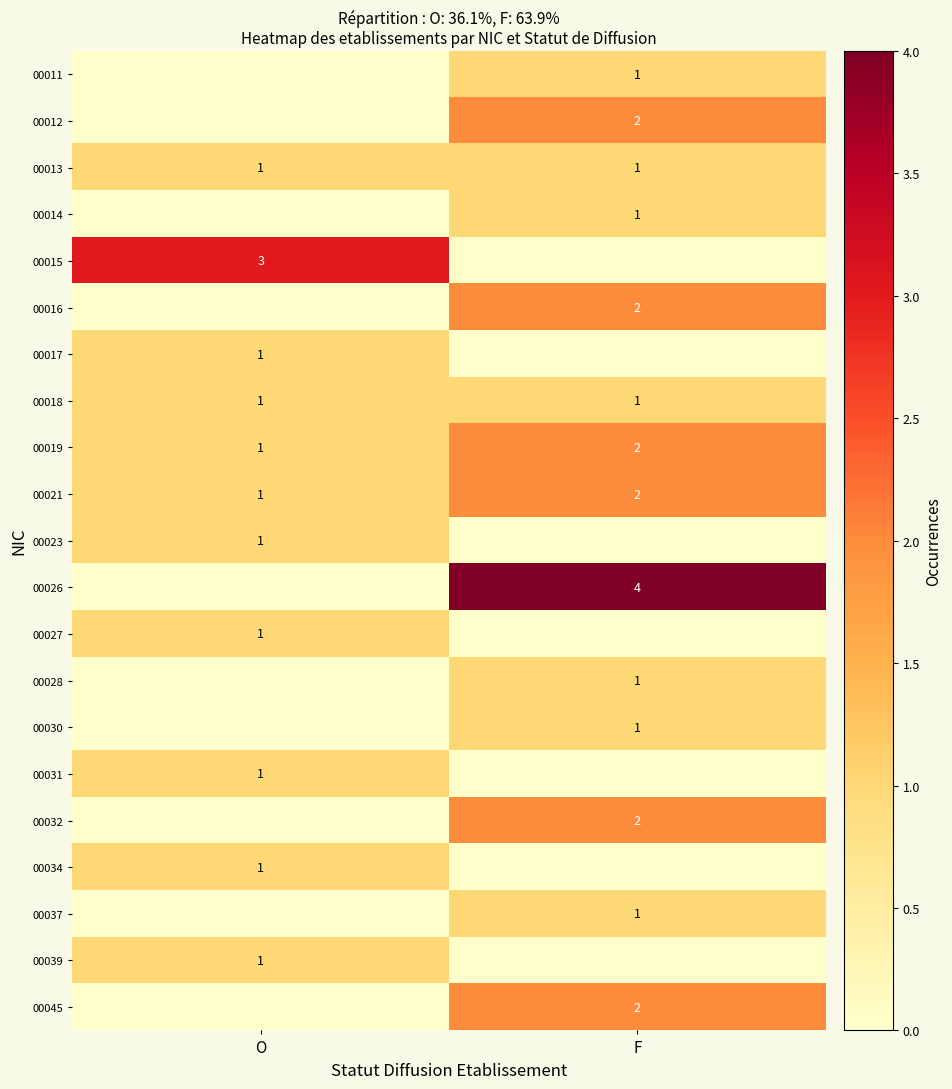

The 00032 series shows 1 at F. True or false?

False